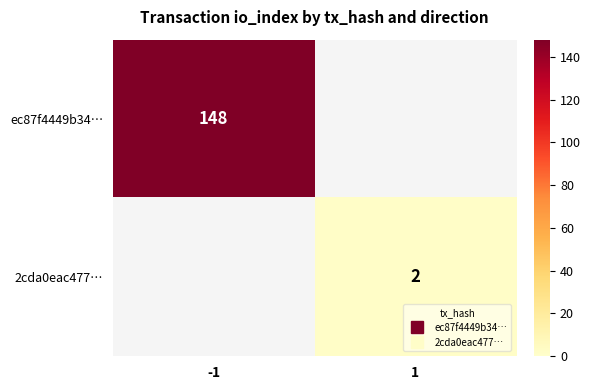

Which has a higher value, 1 or -1?

-1